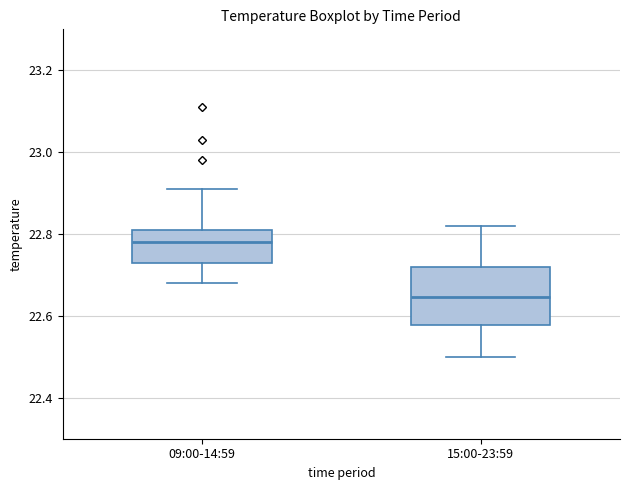

Reading left to right, transcribe this box plot: for each box, give where its median line is, the range the box spans, and where its two whiskers end, as read against the y-axis. The values are not printed on the chart, so give them approximately, as read against the axis.

09:00-14:59: median 22.78, box 22.74 to 22.82, whiskers 22.68 to 22.92
15:00-23:59: median 22.64, box 22.58 to 22.72, whiskers 22.50 to 22.82